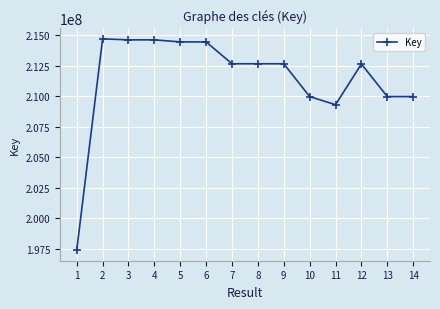

What is the value of the 8th point from the left?

212650981